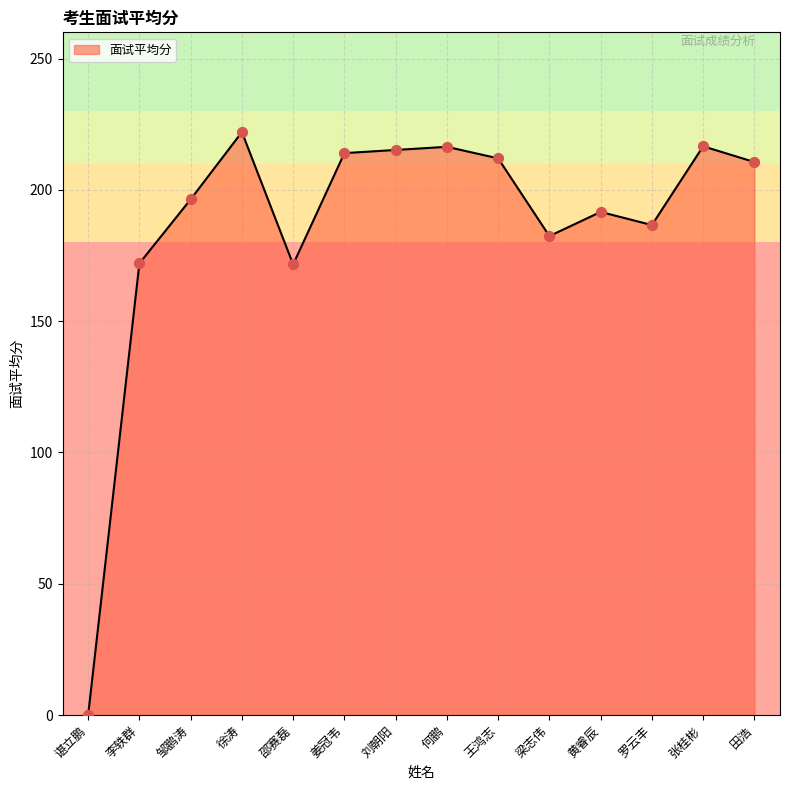

What is the change in value from 徐涛 to 刘朝阳?

-6.8